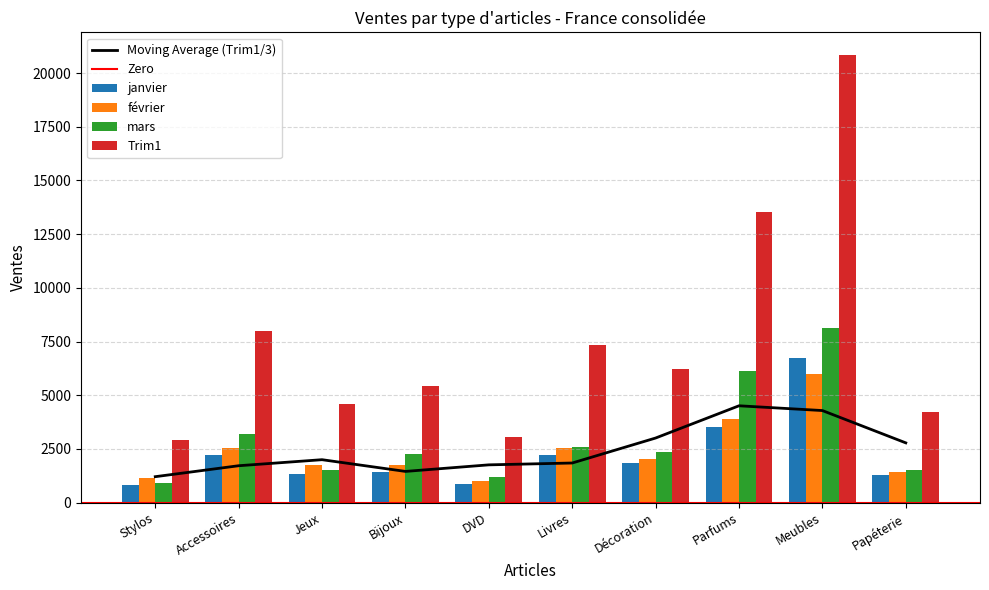

Reading left to right, extract all data points from this chart.

janvier: 840	2240	1320	1420	870	2200	1830	3510	6730	1270
février: 1130	2540	1730	1750	990	2560	2020	3910	5990	1410
mars: 930	3200	1540	2260	1210	2580	2350	6120	8130	1520
Trim1: 2900	7980	4590	5430	3070	7340	6200	13540	20850	4200